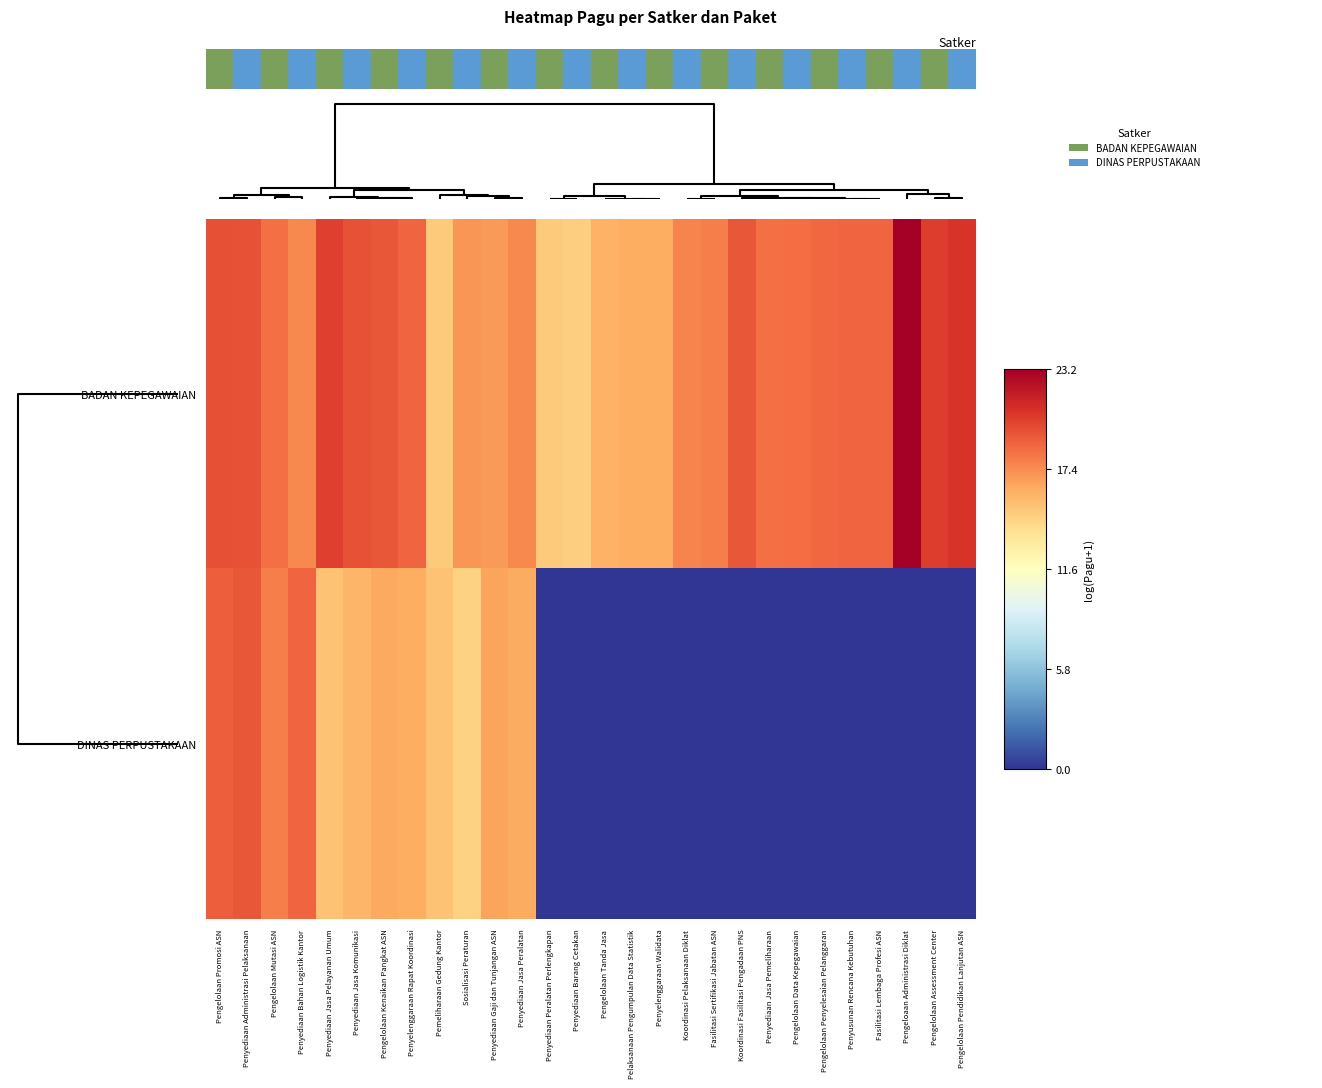

Count the number of categories in the chart.

28